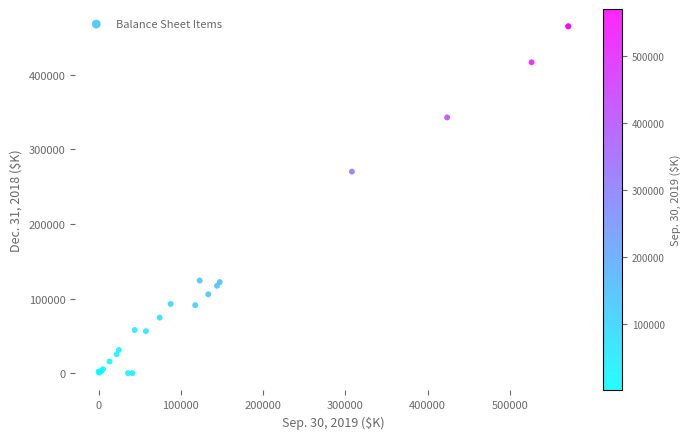

What Y value in the scatter plot is closest to 232561?

270225